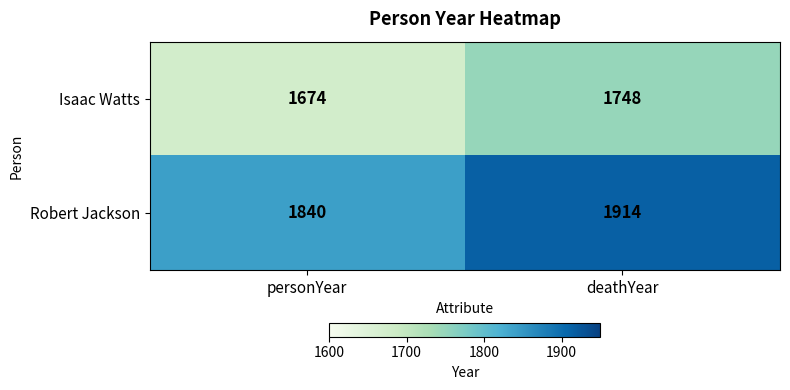

Reading left to right, extract all data points from this chart.

Isaac Watts: personYear=1674	deathYear=1748
Robert Jackson: personYear=1840	deathYear=1914